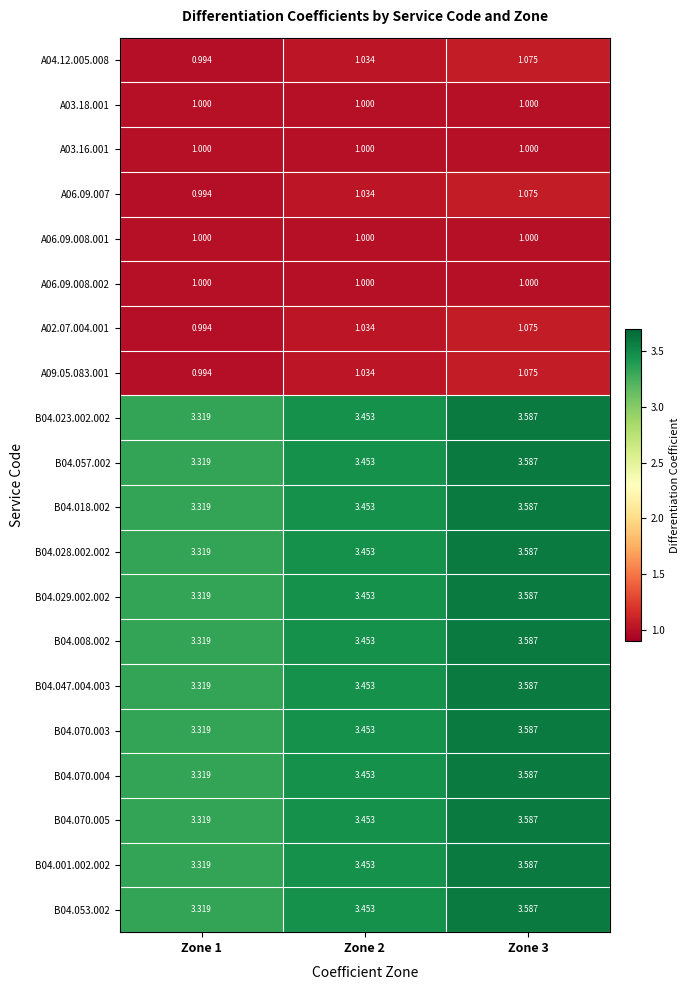

Is the value of A03.16.001 at Zone 3 greater than the value of B04.029.002.002 at Zone 2?

No